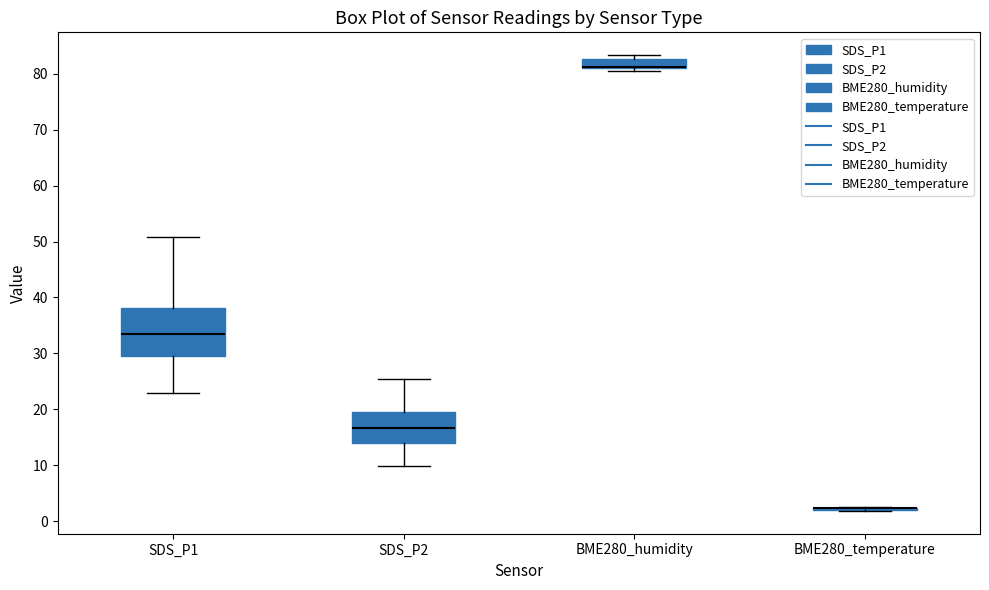

Reading left to right, read every box against the y-axis: the position of its median line, the range the box covers, and the ends of its whiskers. The values are not printed on the chart, so give them approximately, as read against the axis.

SDS_P1: median 34, box 30 to 38, whiskers 23 to 51
SDS_P2: median 17, box 14 to 19, whiskers 10 to 25
BME280_humidity: median 81 (drawn on the box's lower edge), box 81 to 83, whiskers 81 (just below the box's lower edge) to 83 (just above the box's upper edge)
BME280_temperature: box collapsed to a line at 2, whiskers 2 to 3